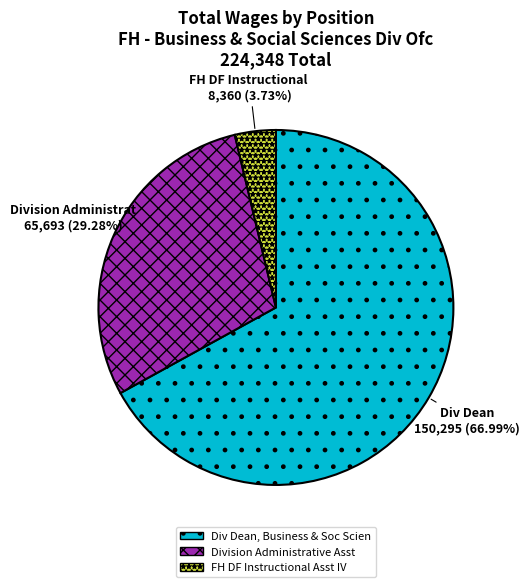

Do Div Dean, Business & Soc Scien and FH DF Instructional Asst IV together represent more than half of the pie?

Yes